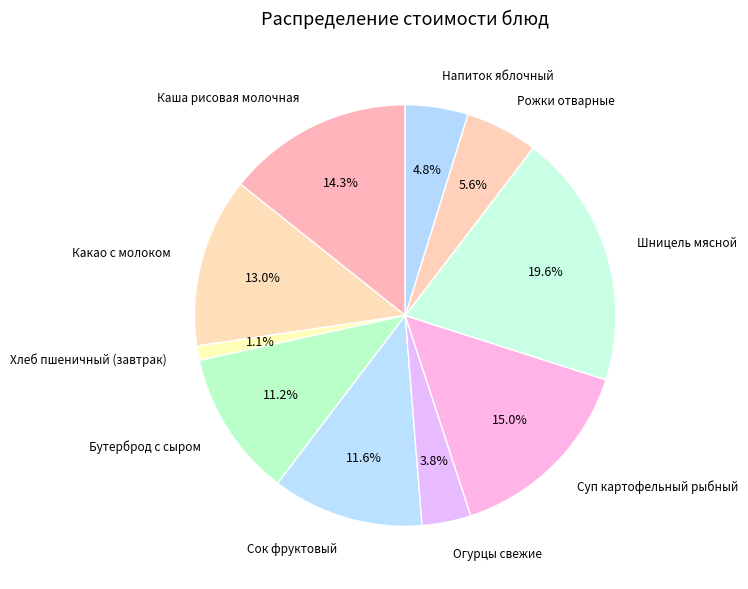

How many segments does this pie chart have?

10